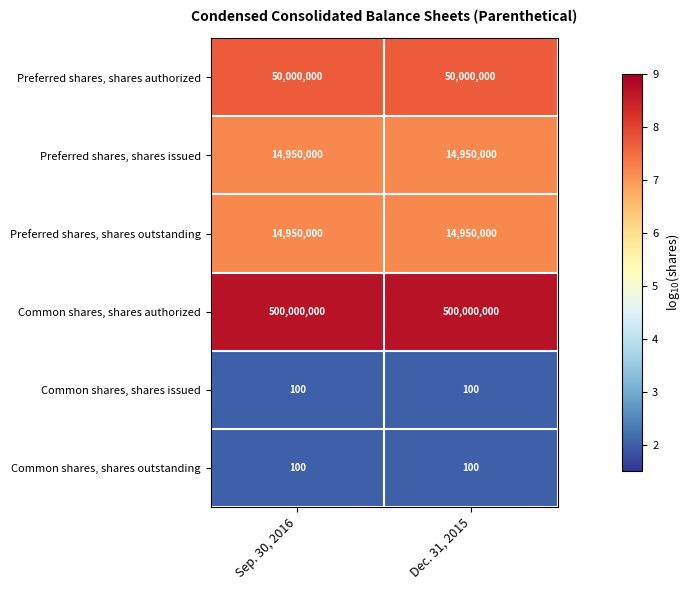

Read the Preferred shares, shares outstanding value at Sep. 30, 2016.

14950000